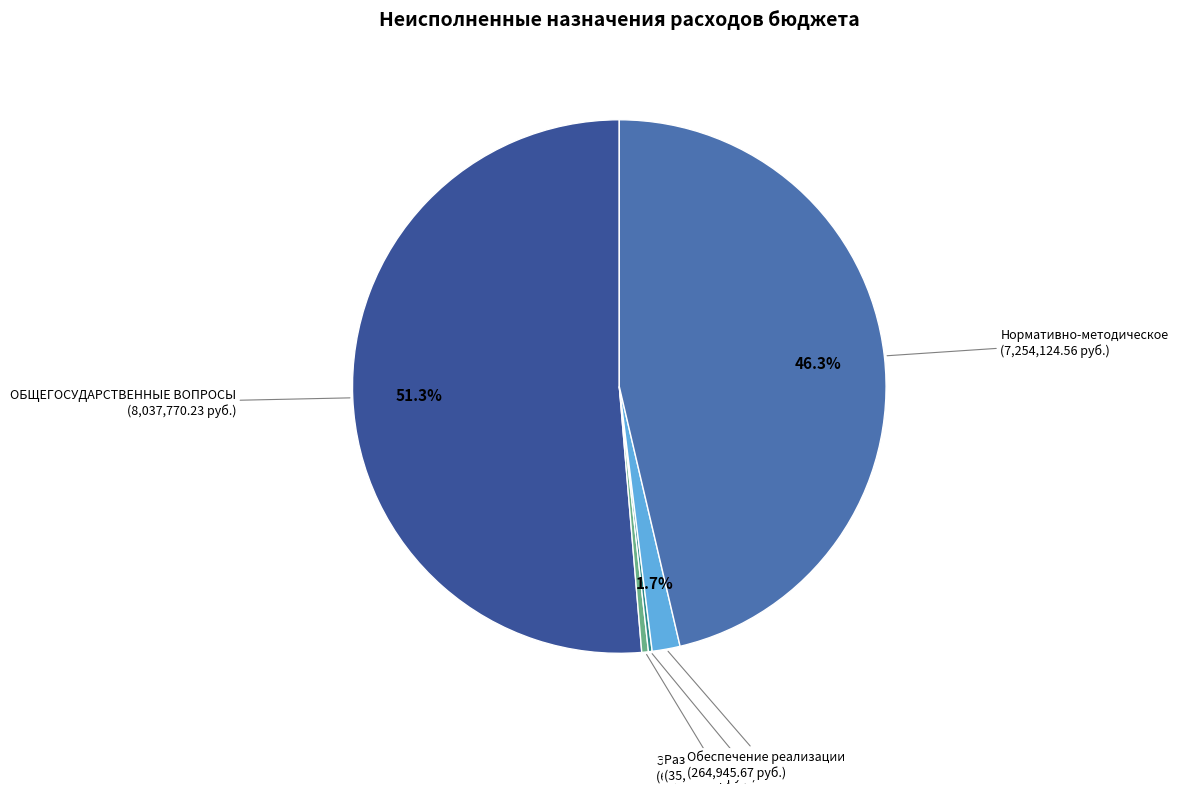

Is there any slice that represents more than half of the pie?

Yes